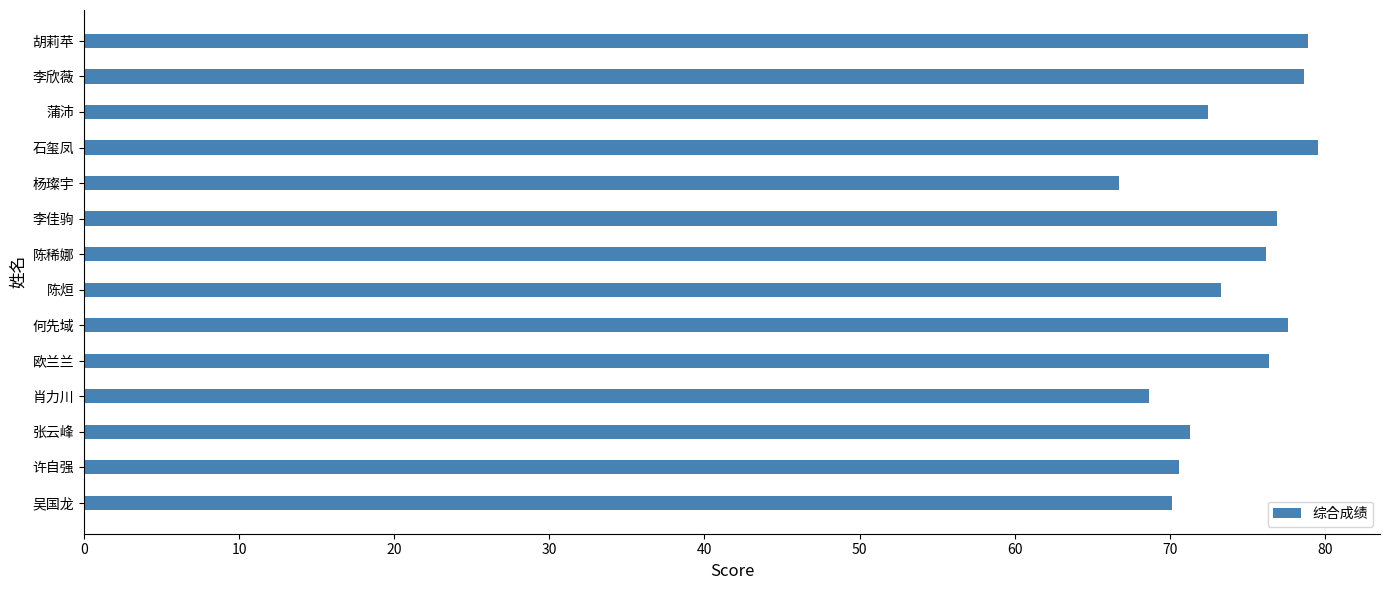

What value does the data have at 陈稀娜?

76.2